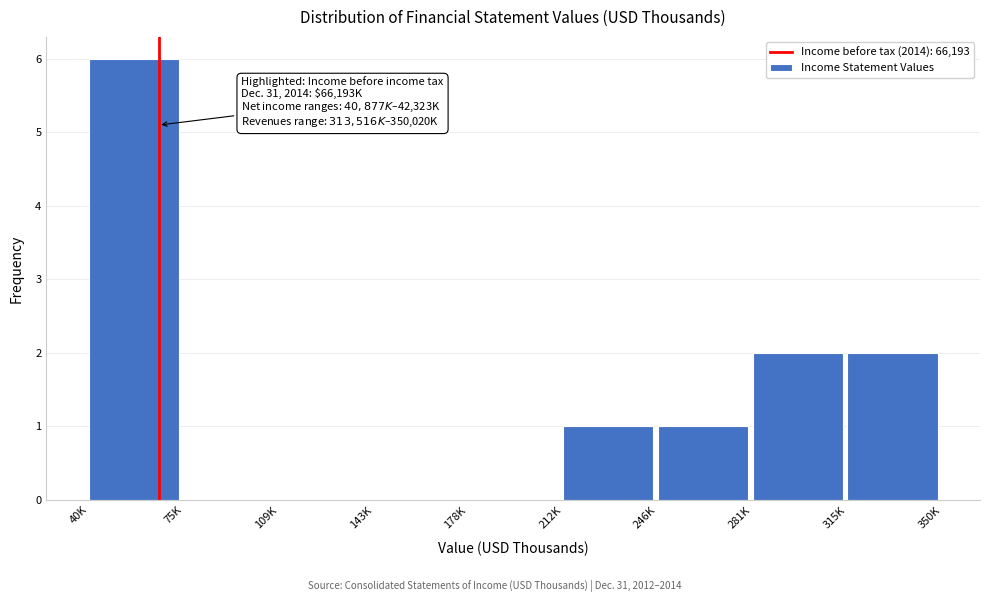

Reading right to left, transcribe all the data shown in this chart.

315K=2	281K=2	246K=1	212K=1	178K=0	143K=0	109K=0	75K=0	40K=6